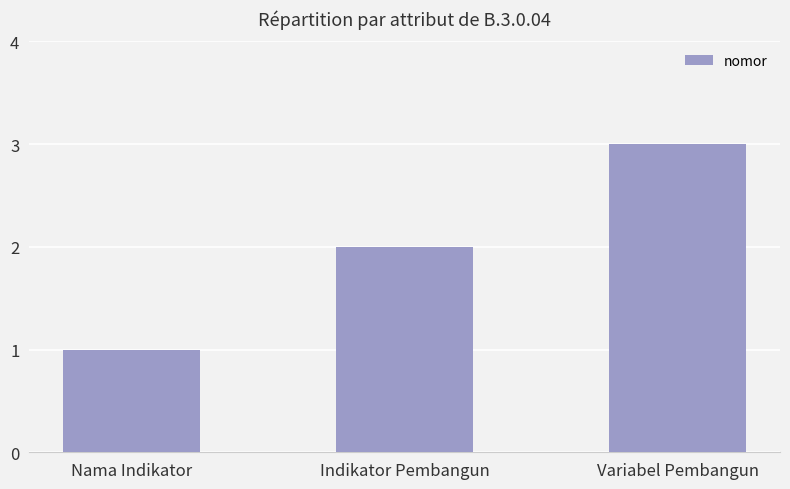

What is the value of the 2nd bar from the left?

2